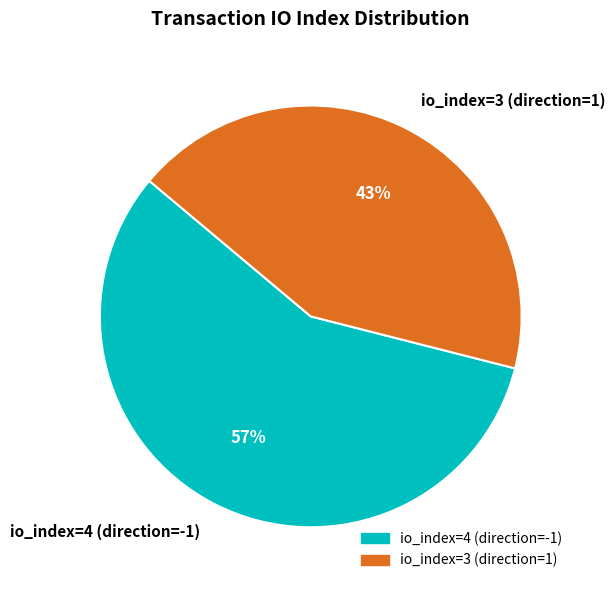

True or false: io_index=3 (direction=1) accounts for 57% of the total.

False